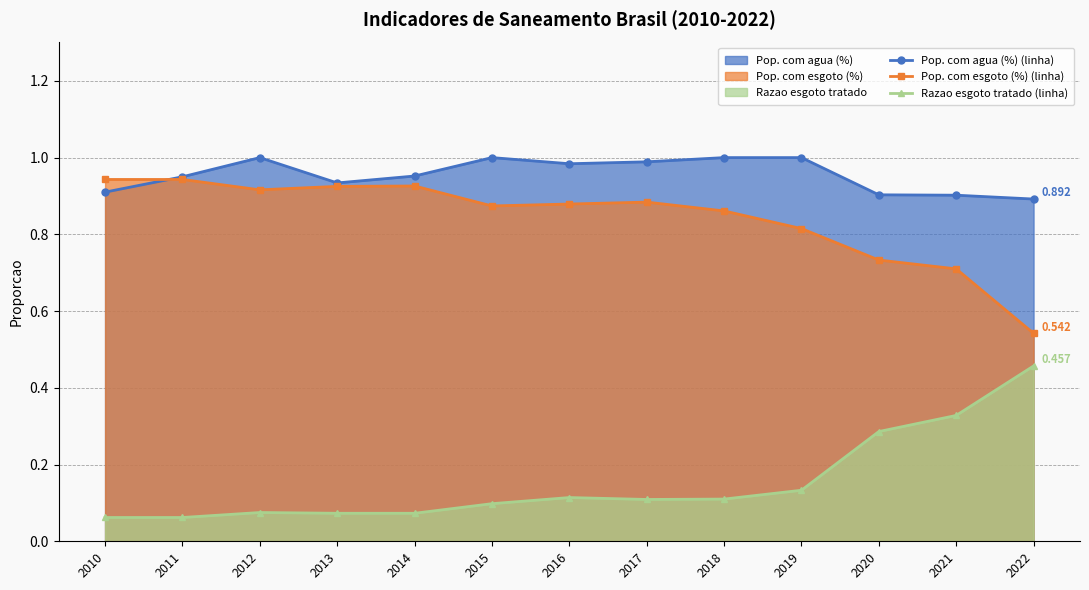

Which series has the largest total across all categories?

Pop. com agua (%) (linha)